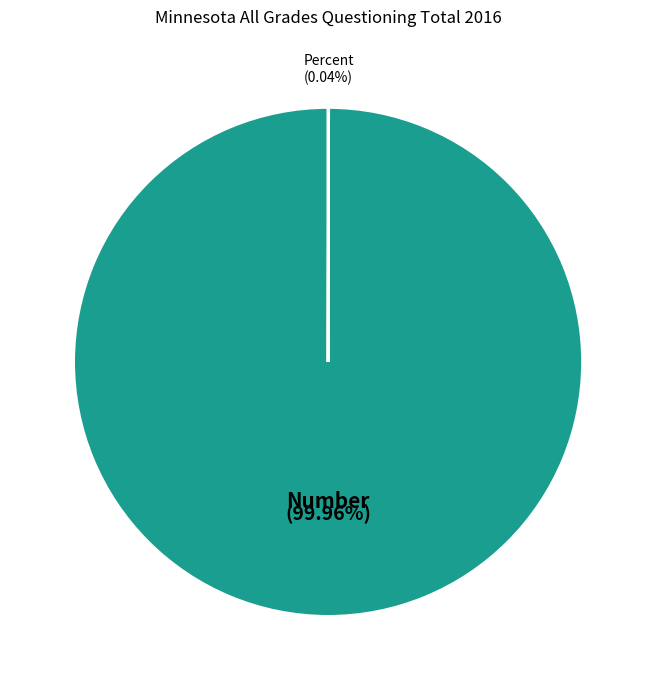

To the nearest percent, what portion does Number represent?

100%